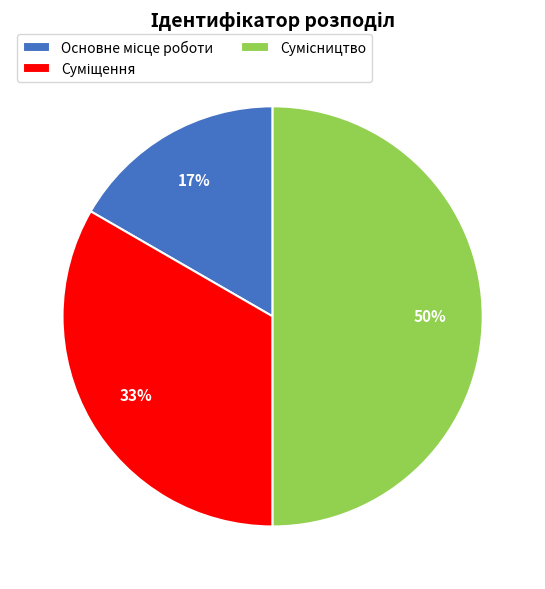

To the nearest percent, what is the difference between the largest and smallest slice percentages?

33%